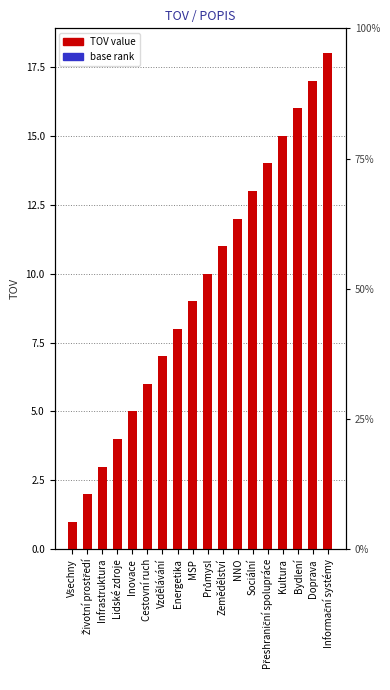

What position from the left is NNO?

12